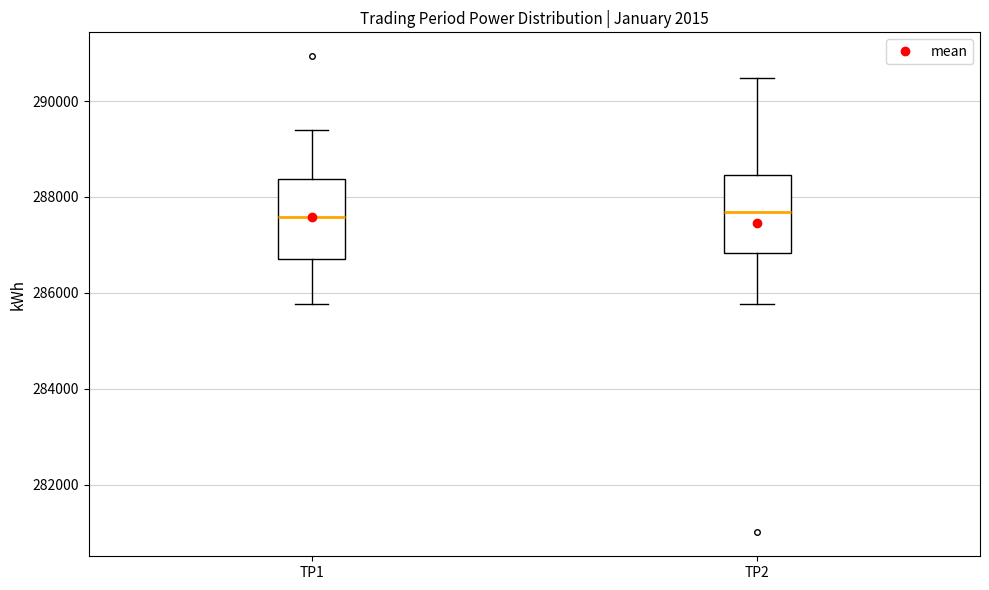

Reading left to right, read every box against the y-axis: the position of its median line, the range the box covers, and the ends of its whiskers. The values are not printed on the chart, so give them approximately, as read against the axis.

TP1: median 287600, box 286800 to 288400, whiskers 285800 to 289400
TP2: median 287600, box 286800 to 288400, whiskers 285800 to 290400